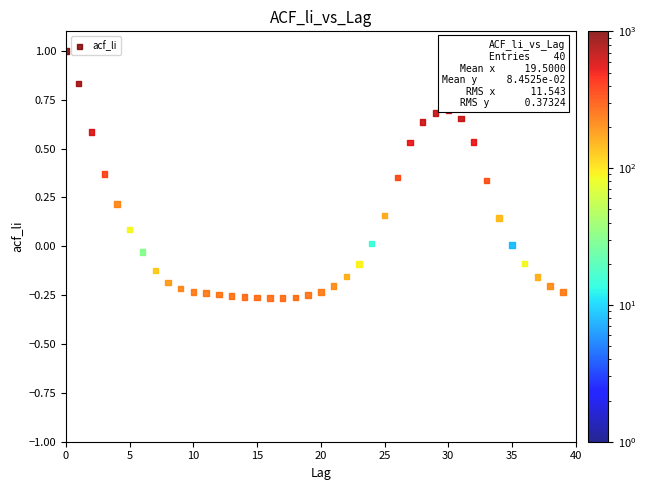

What is the range of Y values (max minus min)?

1.3